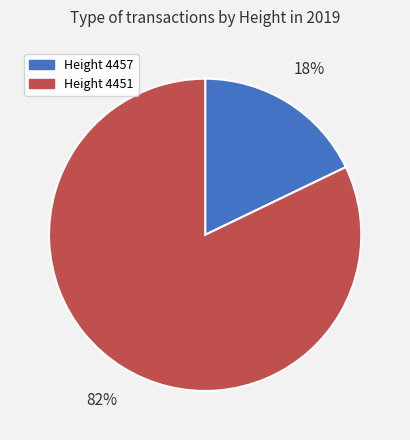

How many slices are in this pie chart?

2